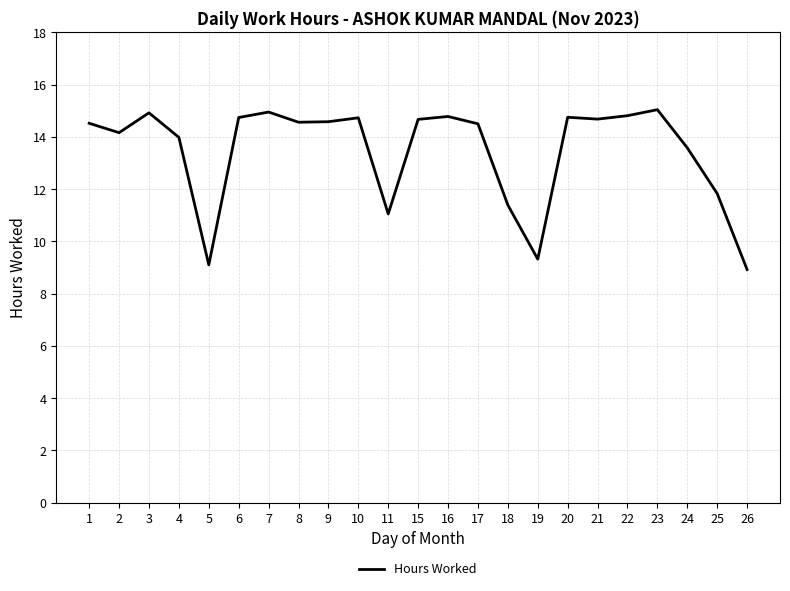

What is the sum of the values at 3 and 22?

29.7